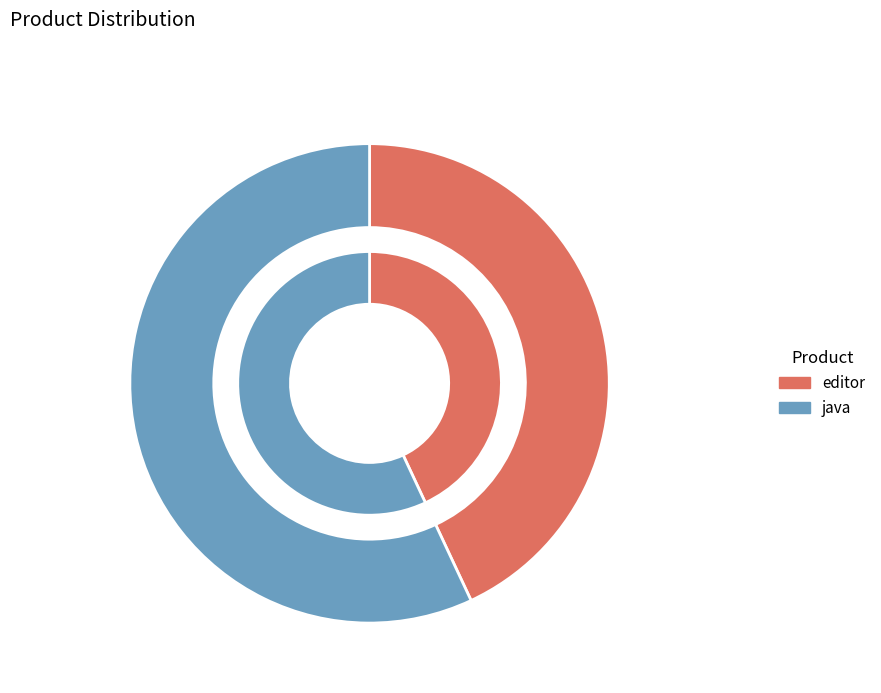

What percentage is the editor slice, to the nearest percent?

43%